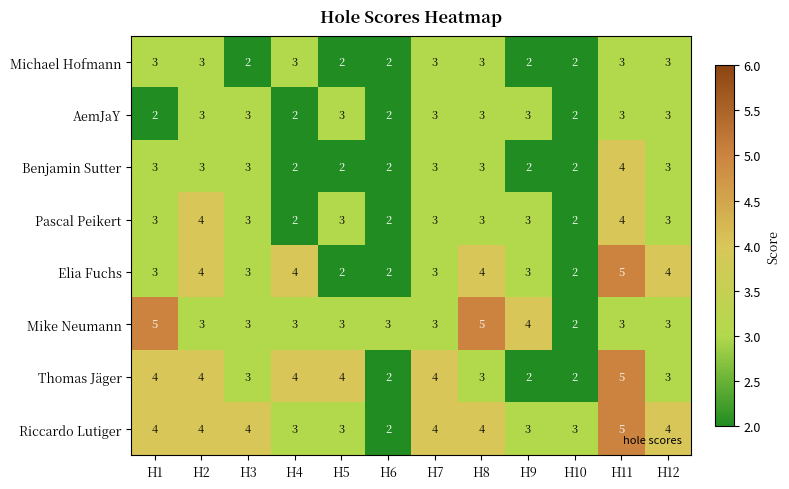

Which series changed the most between H1 and H9?

Thomas Jäger